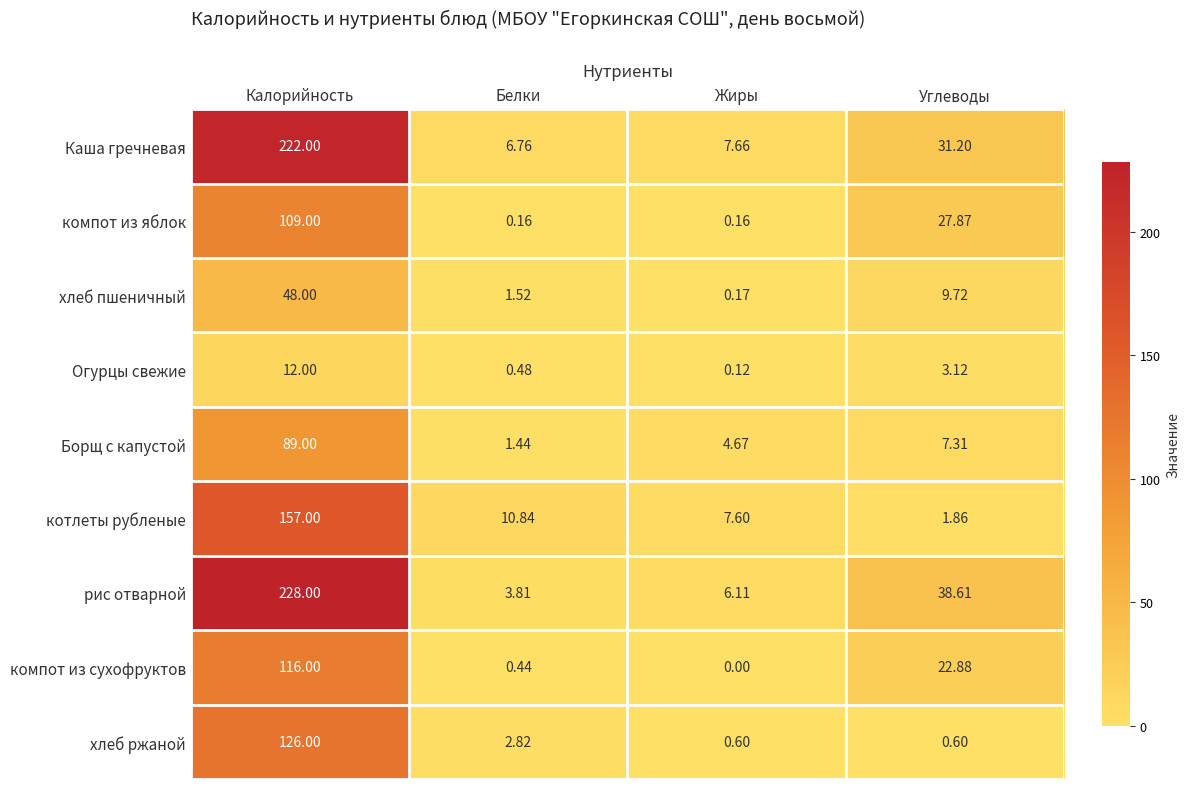

At which label is рис отварной closest to 115?

Углеводы